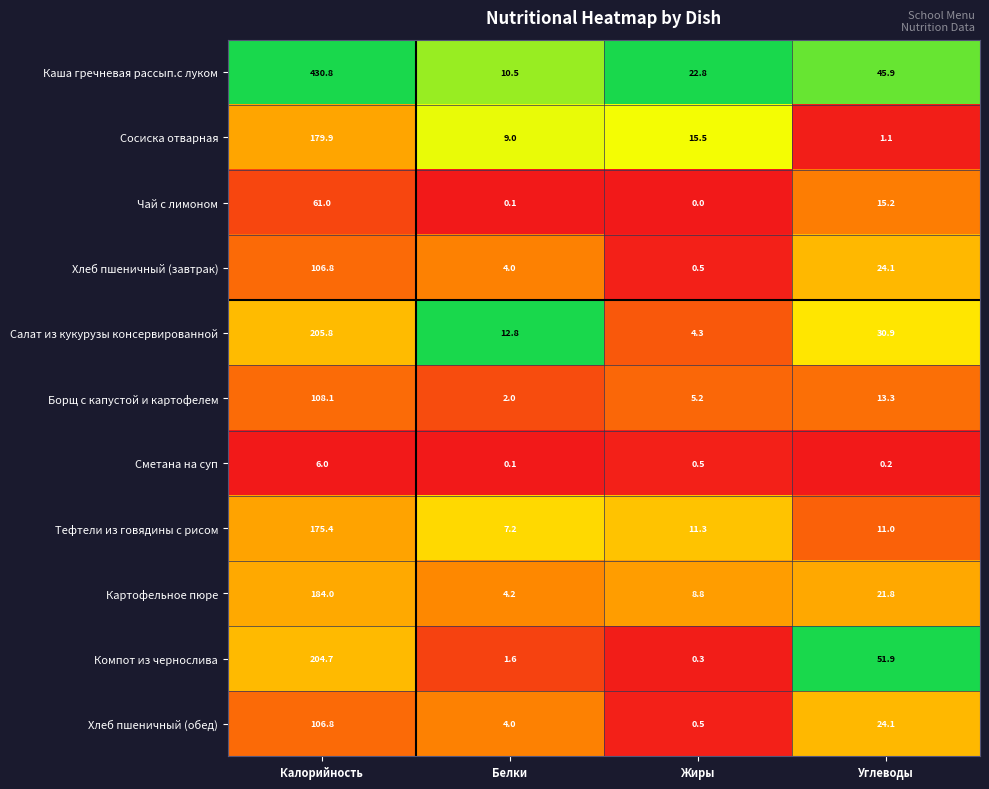

Which series has the widest spread of values?

Каша гречневая рассып.с луком